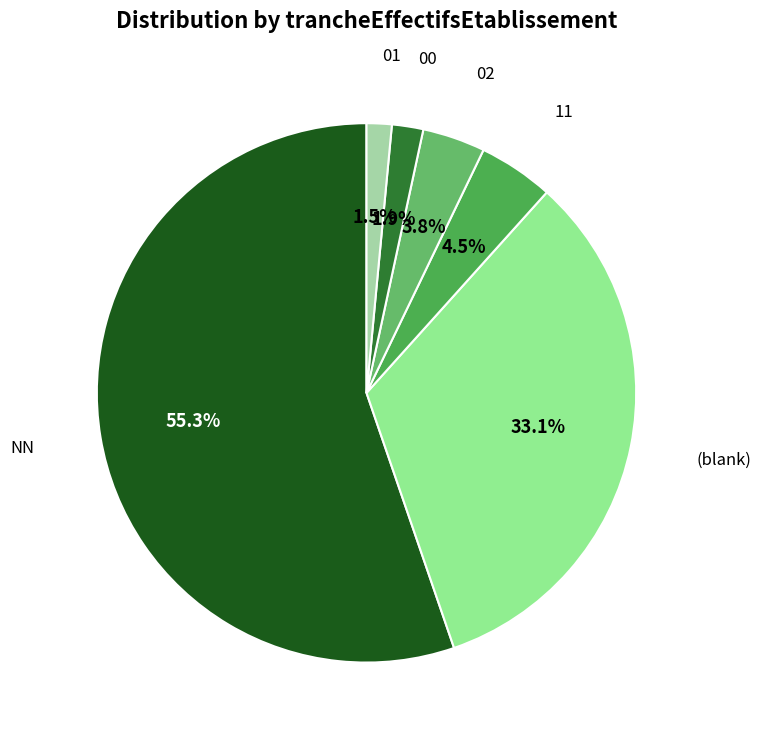

What is the largest slice in the pie chart?

NN